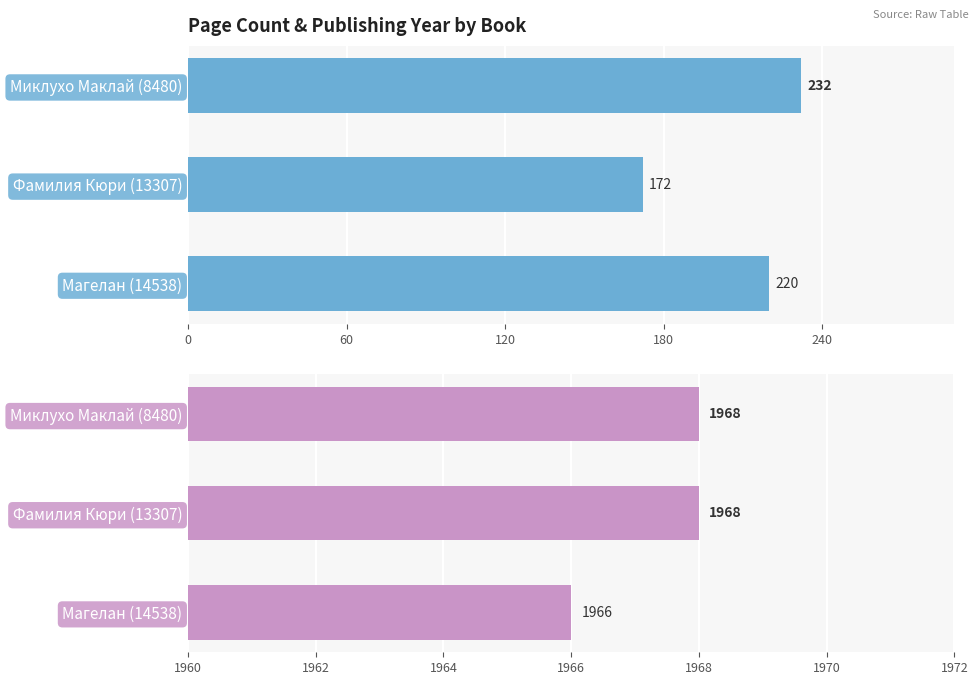

The pageCount series shows 51 at Фамилия Кюри (13307). True or false?

False